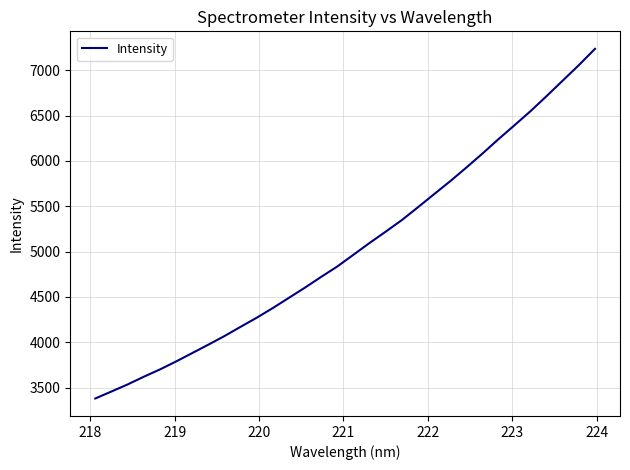

What is the greatest value displayed?

7236.9